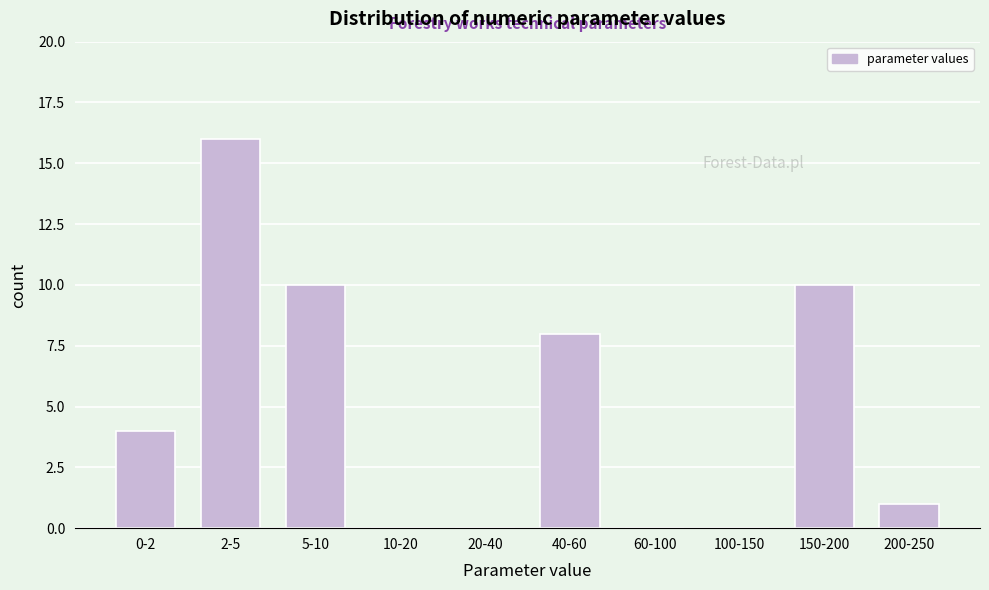

Reading left to right, what are all the values shown in this chart?

0-2=4	2-5=16	5-10=10	10-20=0	20-40=0	40-60=8	60-100=0	100-150=0	150-200=10	200-250=1